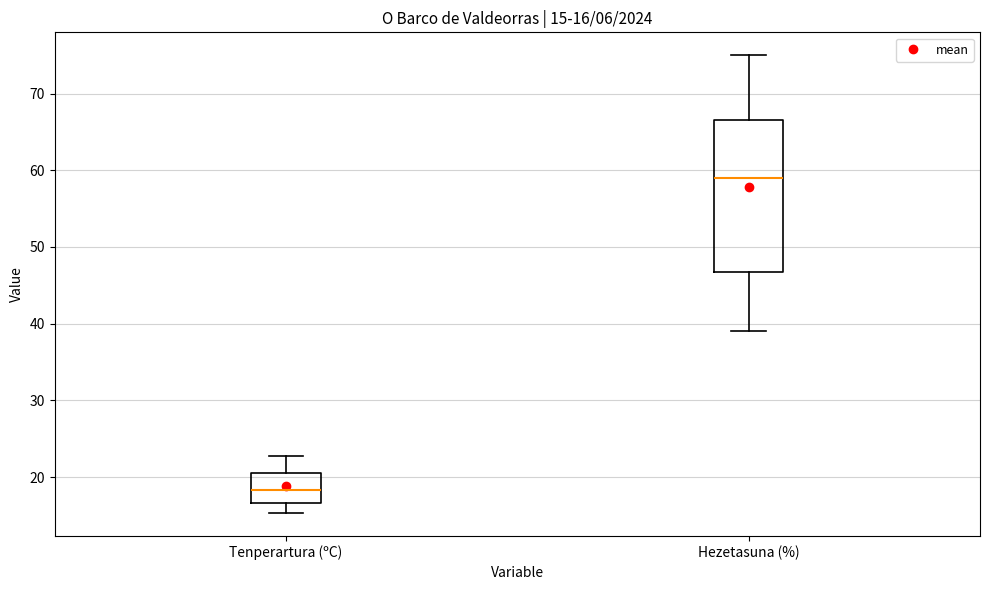

Which box's median line is the lowest?

Tenperartura (ºC)